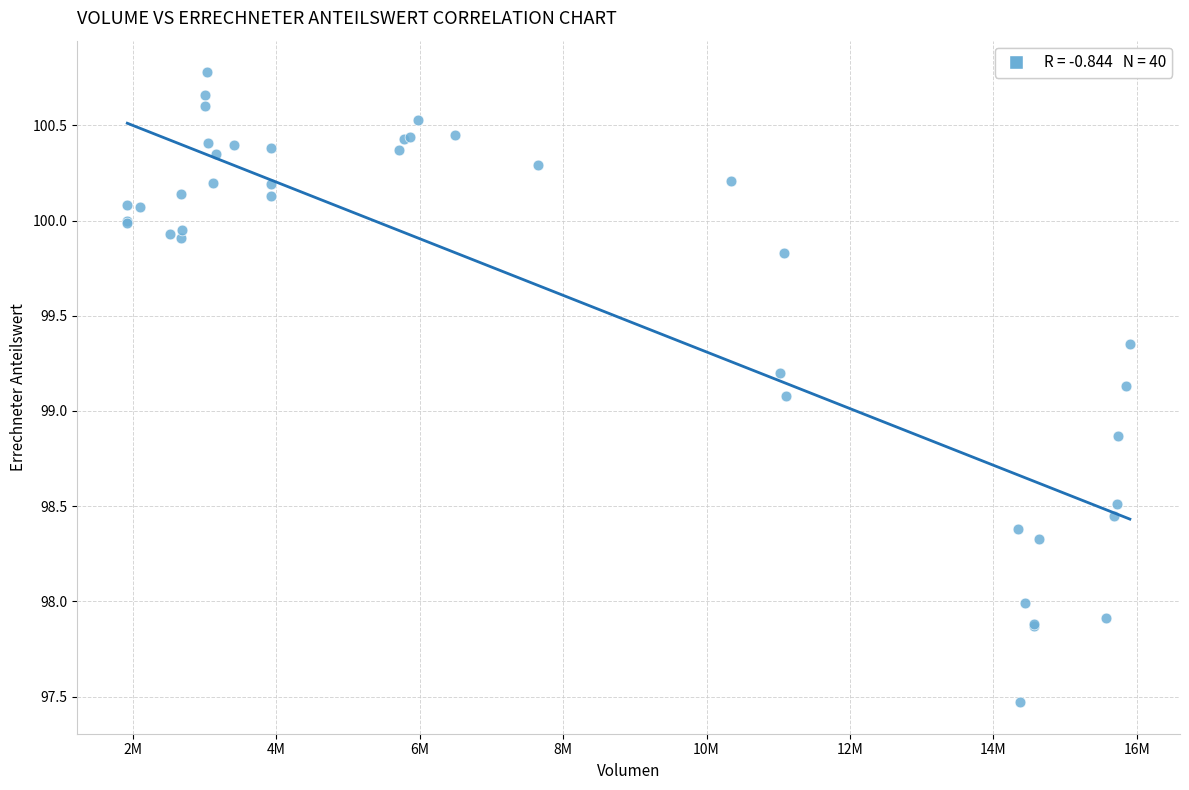

What Y value in the scatter plot is closest to 99?

99.1